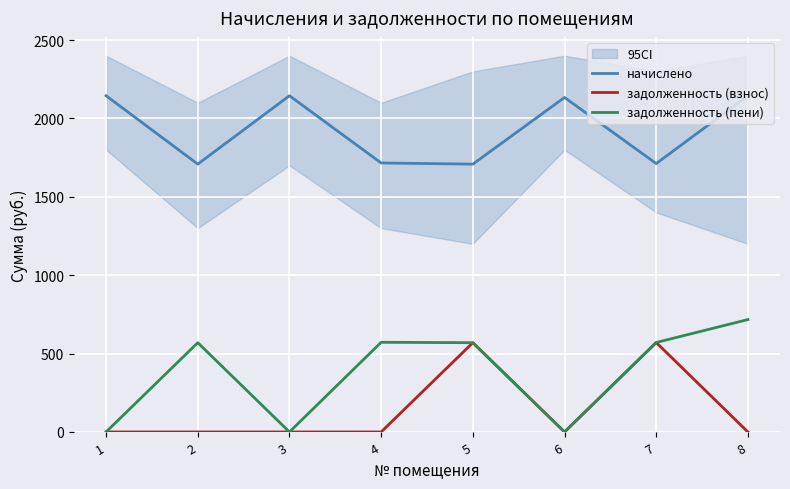

How many data points does each series have?

8